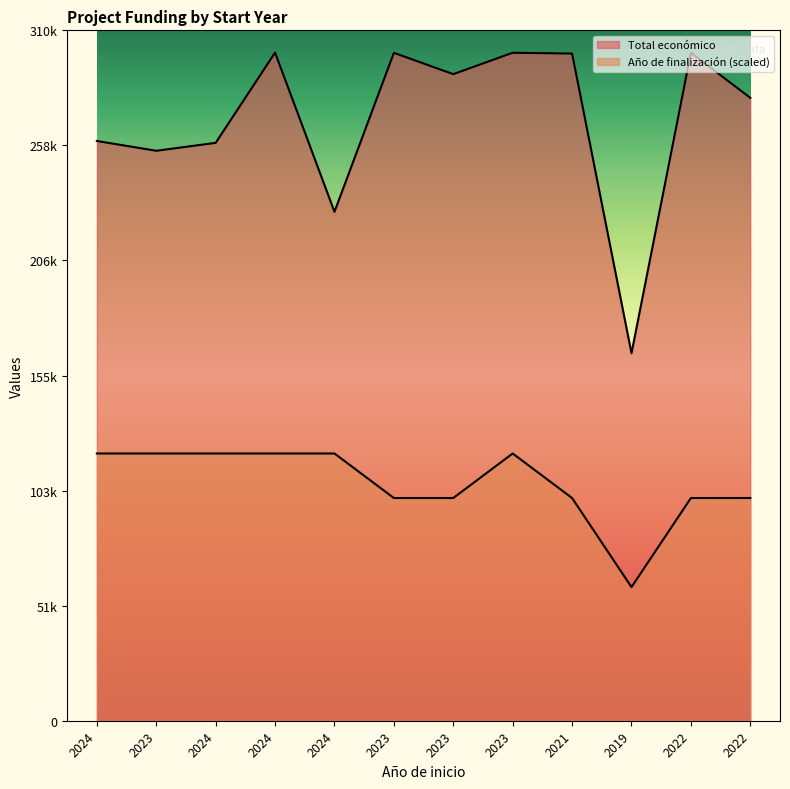

What is the difference between the Total económico values at 2023 and 2023?

44017